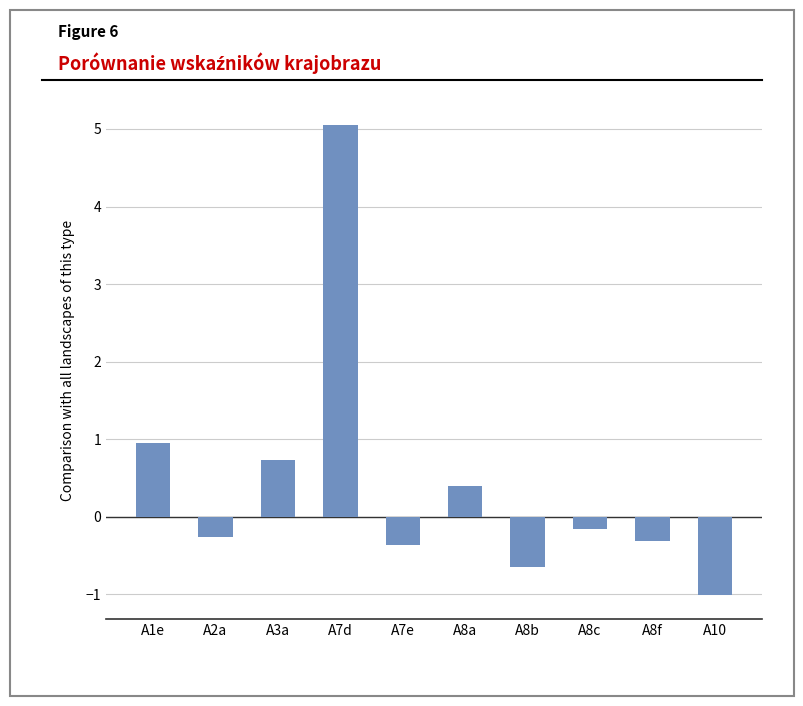

How many data points are above 0?

4